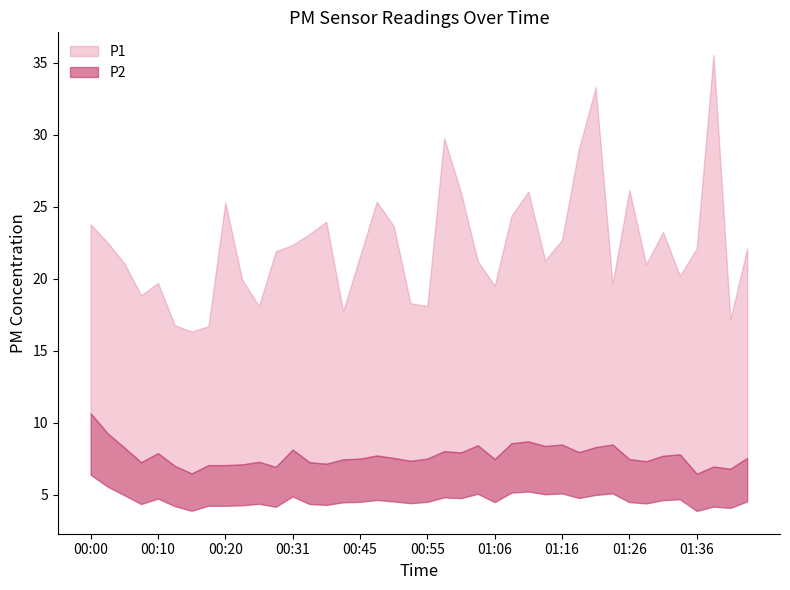

At which category does the chart reach its peak across all series?

01:39